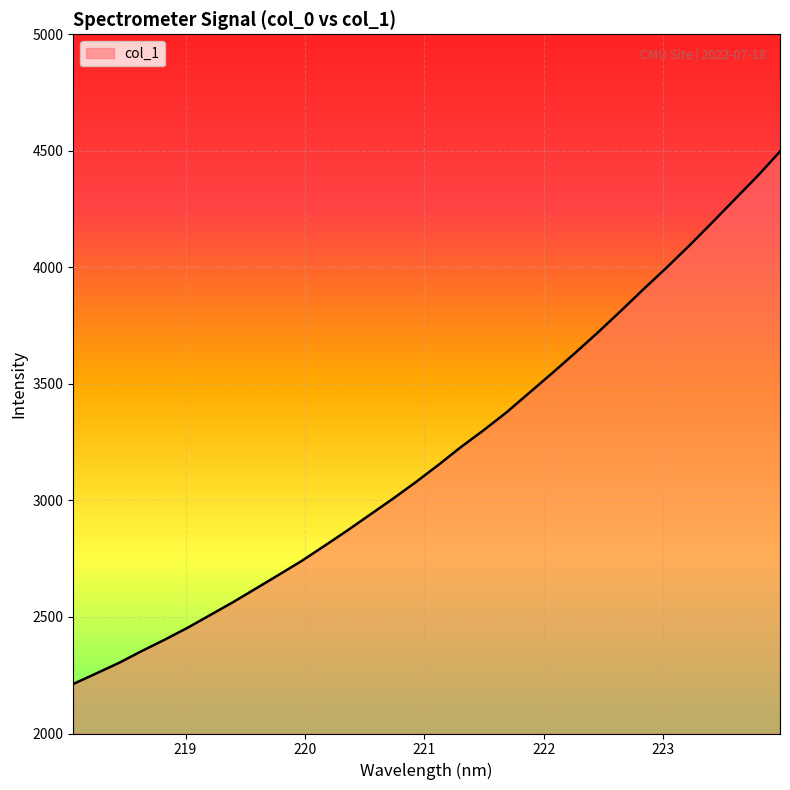

What is the average value?

3199.7